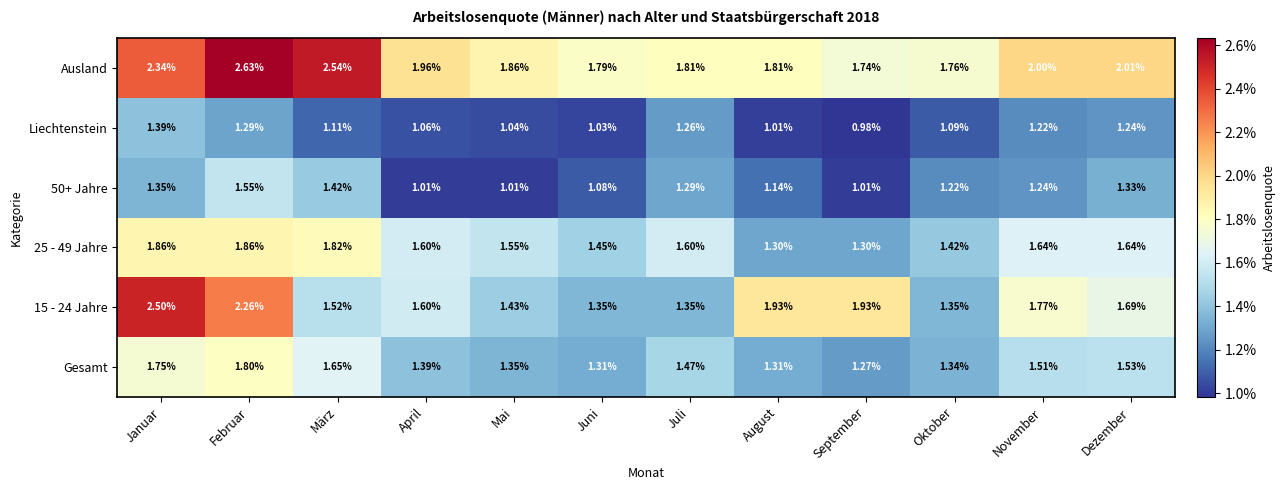

Where is Ausland nearest to the value 2?

November